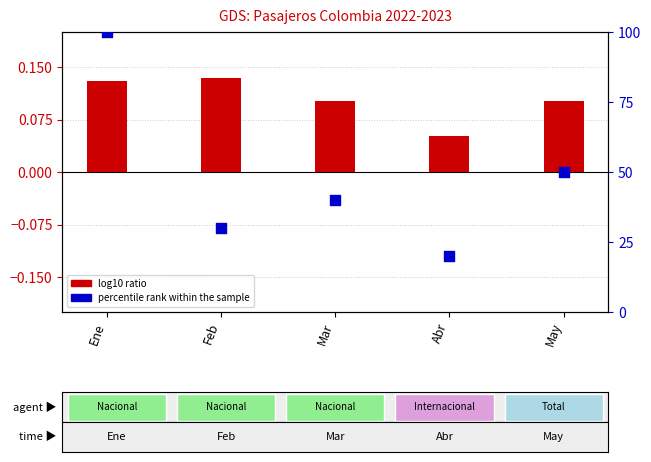

Which series contains the highest Y value?

percentile rank within the sample